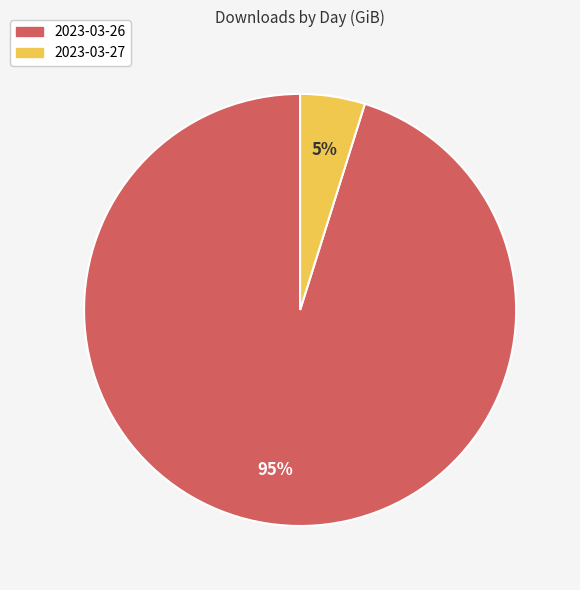

The 2023-03-26 slice represents 95% of the pie. True or false?

True